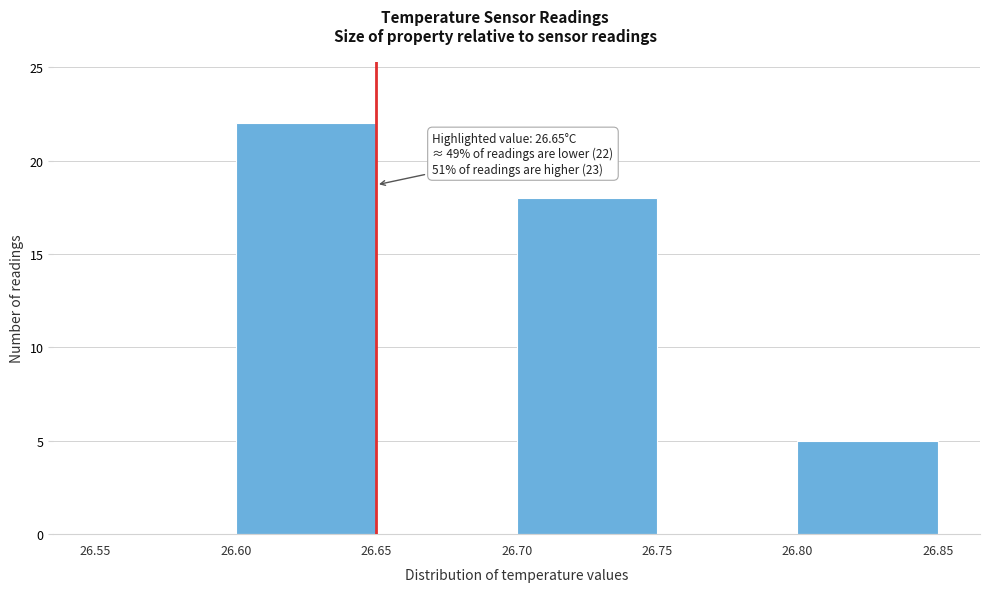

Which range on the x-axis has the tallest bar?

26.60 to 26.65